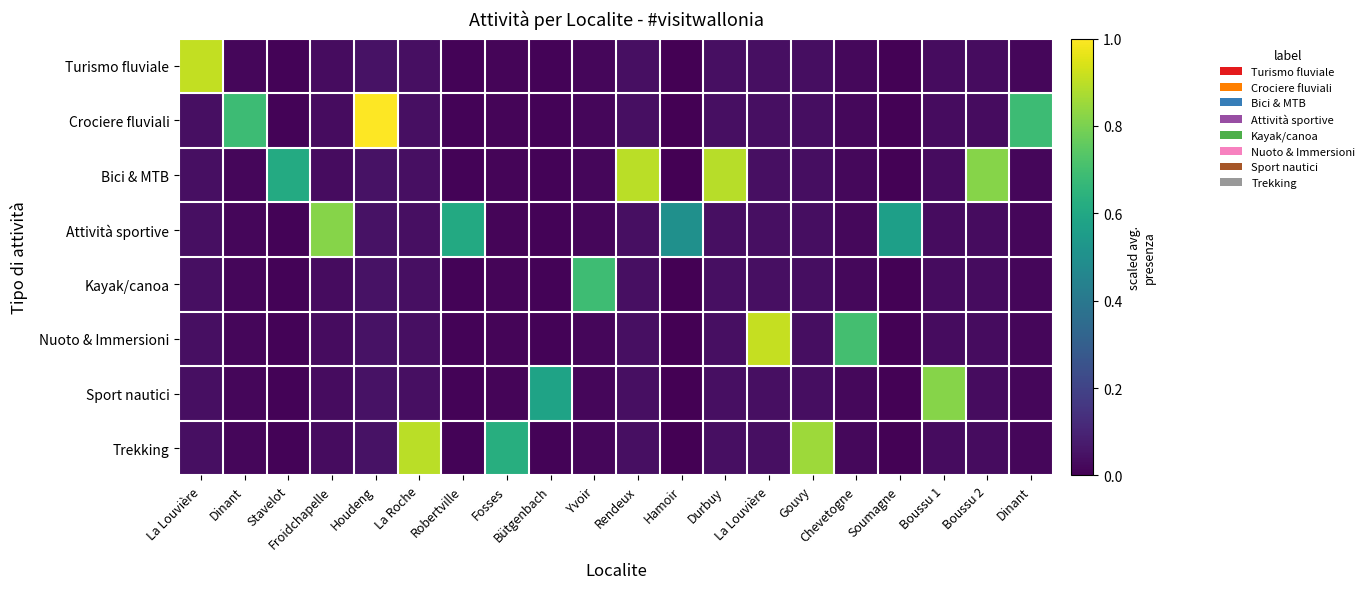

What is the spread (max minus min) of values at Fosses?

0.6